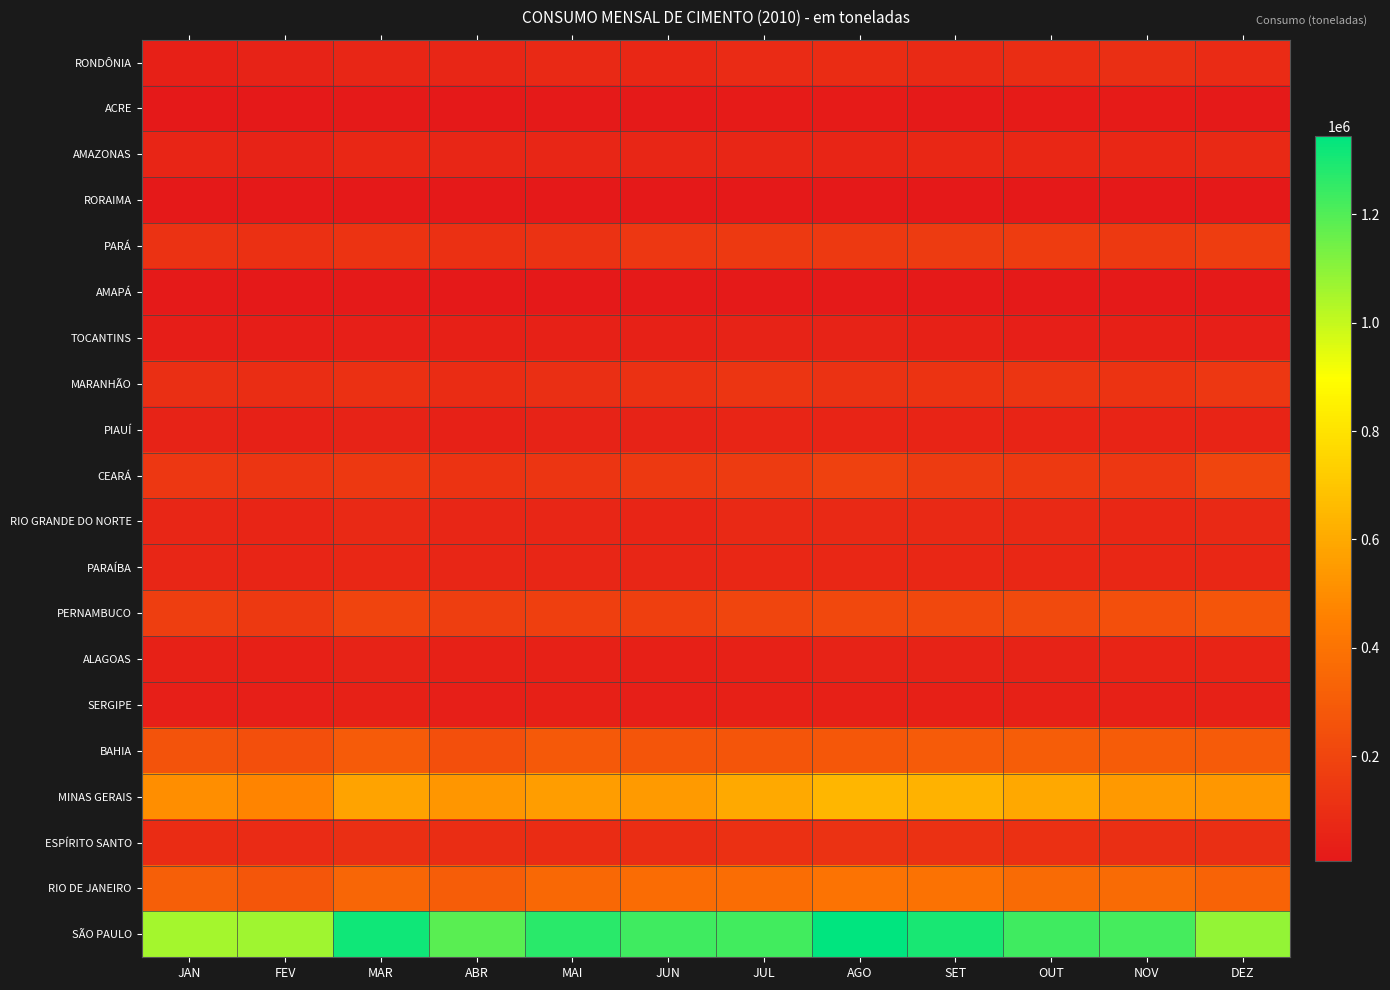

Reading left to right, extract all data points from this chart.

RONDÔNIA: JAN=41841	FEV=51530	MAR=66877	ABR=68114	MAI=74693	JUN=69723	JUL=88606	AGO=91828	SET=79600	OUT=98639	NOV=103767	DEZ=86207
ACRE: JAN=10806	FEV=7550	MAR=13999	ABR=10883	MAI=12063	JUN=12514	JUL=18791	AGO=20986	SET=15808	OUT=18127	NOV=18846	DEZ=14332
AMAZONAS: JAN=61815	FEV=49654	MAR=72659	ABR=64381	MAI=63810	JUN=63905	JUL=64854	AGO=62407	SET=70814	OUT=70916	NOV=71753	DEZ=79148
RORAIMA: JAN=7224	FEV=7534	MAR=7626	ABR=6218	MAI=6211	JUN=6338	JUL=7085	AGO=7315	SET=6640	OUT=6459	NOV=8807	DEZ=8951
PARÁ: JAN=118184	FEV=110659	MAR=124857	ABR=107047	MAI=117699	JUN=138844	JUL=148287	AGO=150136	SET=153064	OUT=158709	NOV=148366	DEZ=164830
AMAPÁ: JAN=13688	FEV=8696	MAR=11639	ABR=8572	MAI=8742	JUN=14176	JUL=15360	AGO=14198	SET=16247	OUT=12404	NOV=12009	DEZ=15811
TOCANTINS: JAN=30470	FEV=31553	MAR=34995	ABR=41649	MAI=46038	JUN=43433	JUL=50079	AGO=53189	SET=43757	OUT=37019	NOV=39748	DEZ=35278
MARANHÃO: JAN=104353	FEV=95210	MAR=106280	ABR=90890	MAI=103744	JUN=114609	JUL=129681	AGO=120786	SET=122791	OUT=127150	NOV=122642	DEZ=140605
PIAUÍ: JAN=50932	FEV=45143	MAR=50480	ABR=43785	MAI=51401	JUN=48648	JUL=62497	AGO=57589	SET=55384	OUT=57195	NOV=58307	DEZ=58174
CEARÁ: JAN=138520	FEV=130778	MAR=143283	ABR=125297	MAI=130266	JUN=148729	JUL=153951	AGO=178971	SET=155598	OUT=149923	NOV=137036	DEZ=201888
RIO GRANDE DO NORTE: JAN=64792	FEV=58894	MAR=75285	ABR=67041	MAI=65230	JUN=63704	JUL=75670	AGO=74932	SET=79151	OUT=74257	NOV=73831	DEZ=77403
PARAÍBA: JAN=66691	FEV=62169	MAR=73989	ABR=66595	MAI=67561	JUN=65345	JUL=73299	AGO=72335	SET=72595	OUT=69115	NOV=71732	DEZ=72743
PERNAMBUCO: JAN=171600	FEV=152381	MAR=195572	ABR=171479	MAI=174310	JUN=175701	JUL=203870	AGO=211944	SET=214065	OUT=223199	NOV=243761	DEZ=269049
ALAGOAS: JAN=46449	FEV=41239	MAR=51021	ABR=46153	MAI=47980	JUN=39314	JUL=45354	AGO=51514	SET=50908	OUT=50898	NOV=55138	DEZ=57804
SERGIPE: JAN=37426	FEV=35885	MAR=44363	ABR=34346	MAI=38924	JUN=33763	JUL=38812	AGO=40815	SET=41580	OUT=45091	NOV=43149	DEZ=46128
BAHIA: JAN=262363	FEV=243671	MAR=294896	ABR=245168	MAI=284621	JUN=268126	JUL=270271	AGO=282262	SET=293852	OUT=304568	NOV=304030	DEZ=295281
MINAS GERAIS: JAN=503680	FEV=471305	MAR=578572	ABR=533165	MAI=560354	JUN=546486	JUL=601745	AGO=647700	SET=628612	OUT=596227	NOV=544711	DEZ=538872
ESPÍRITO SANTO: JAN=94941	FEV=87115	MAR=101674	ABR=97169	MAI=93959	JUN=99981	JUL=107528	AGO=116636	SET=111909	OUT=108934	NOV=102700	DEZ=100920
RIO DE JANEIRO: JAN=312944	FEV=276977	MAR=344264	ABR=307211	MAI=356467	JUN=369496	JUL=374629	AGO=399587	SET=393905	OUT=366444	NOV=365448	DEZ=332539
SÃO PAULO: JAN=1053508	FEV=1066271	MAR=1316193	ABR=1183106	MAI=1271088	JUN=1233481	JUL=1225127	AGO=1345003	SET=1299821	OUT=1231045	NOV=1223599	DEZ=1086738